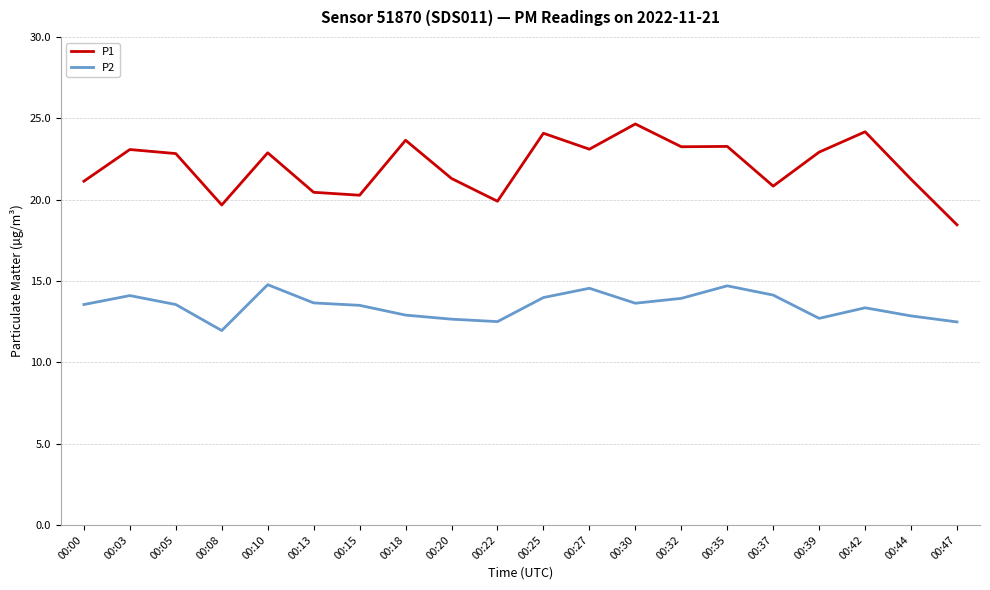

True or false: P1 and P2 intersect in this chart.

False